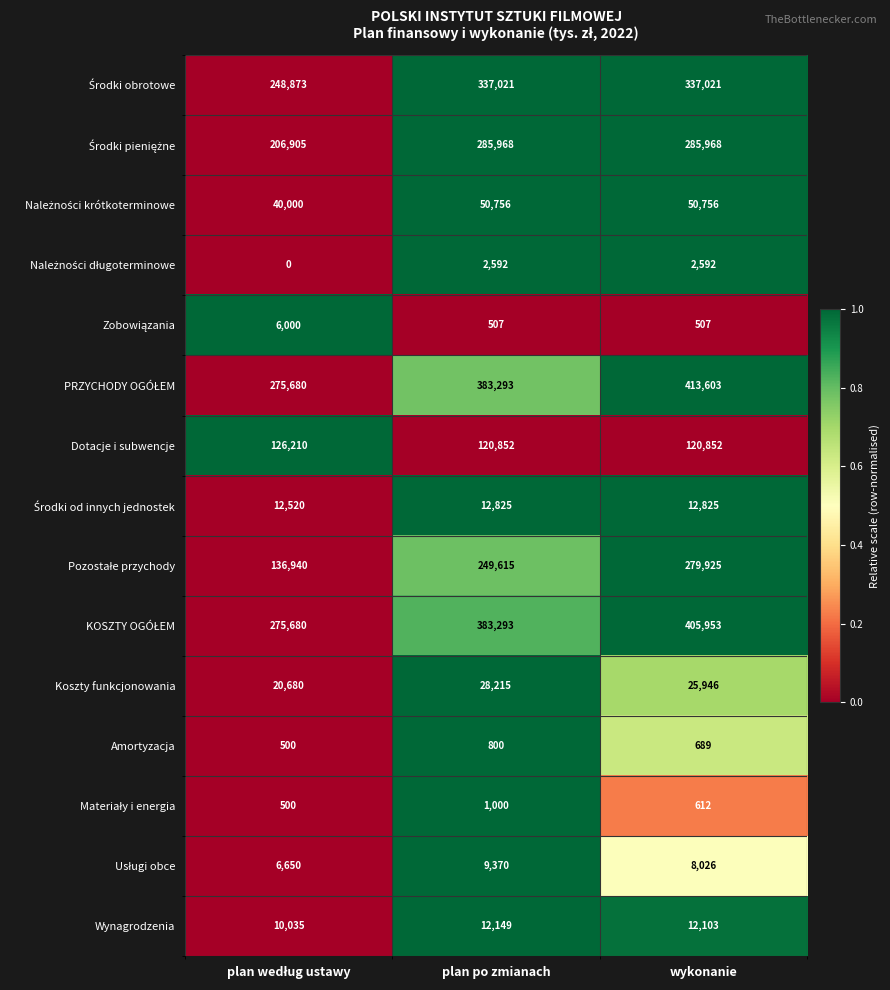

What is the difference between the highest and lowest values at wykonanie?

413096